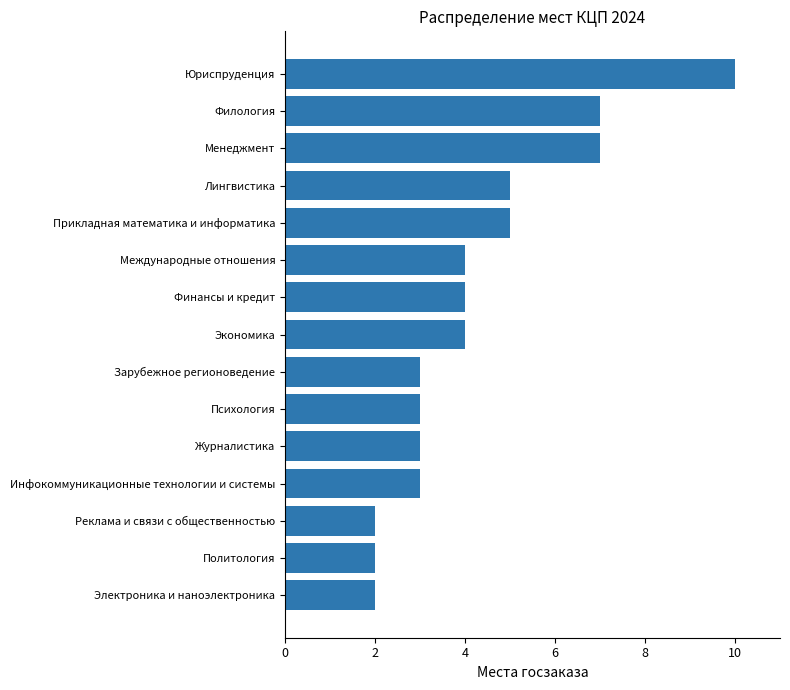

What is the minimum value shown in the chart?

2